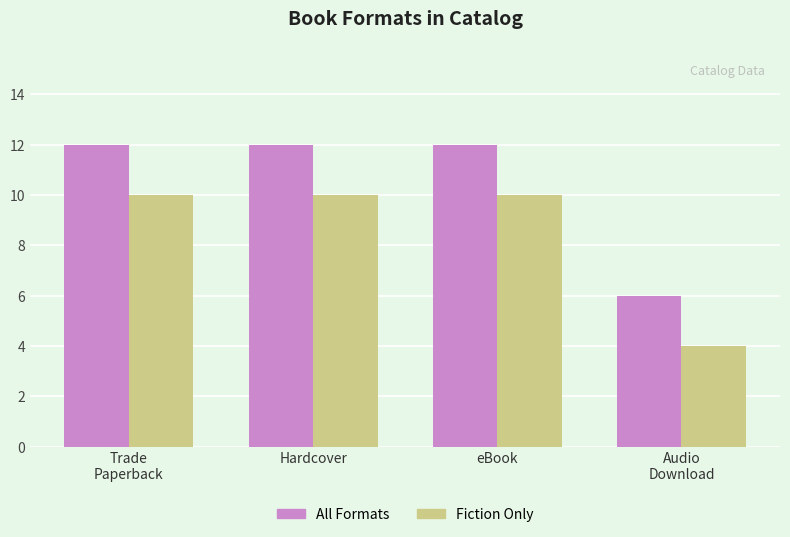

Rank the series by their maximum value, from lowest to highest.

Fiction Only, All Formats